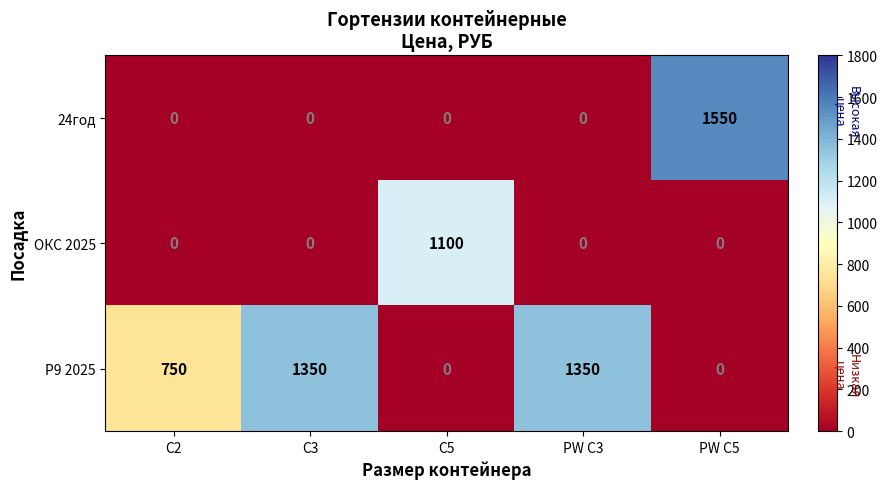

What is the total value across all series at C3?

1350